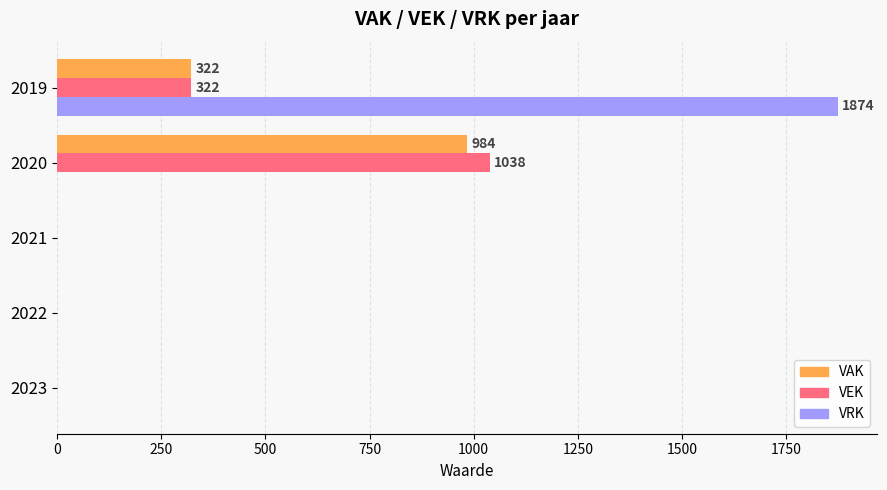

Count the VAK values in the range 0 to 322.

4